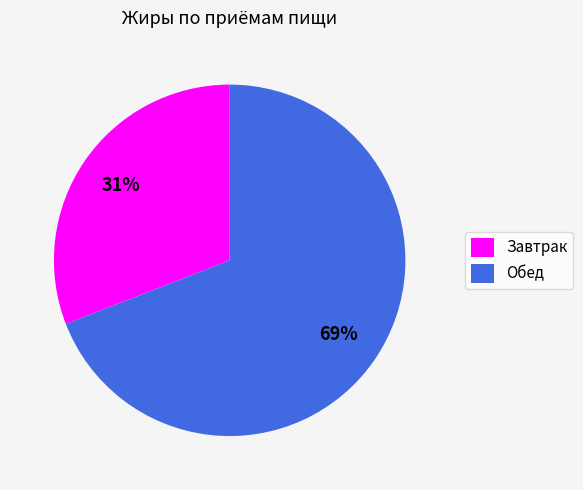

Does Завтрак represent more than half of the total?

No